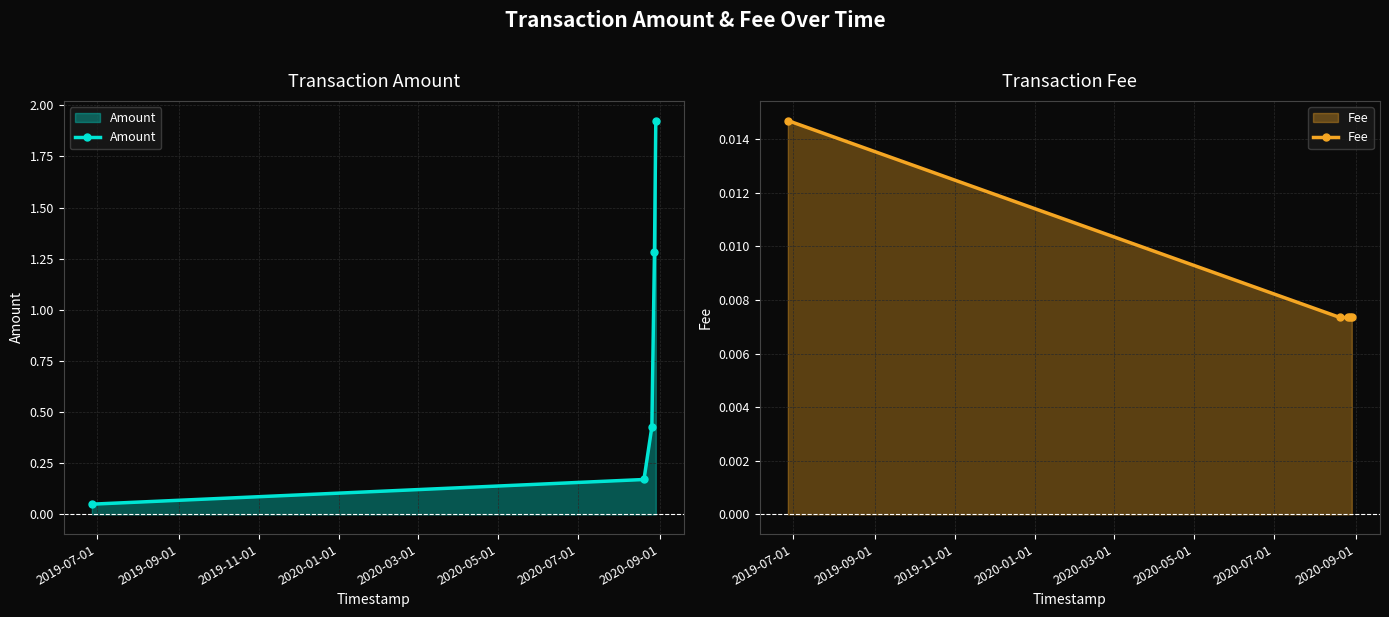

True or false: Amount and Fee intersect in this chart.

False